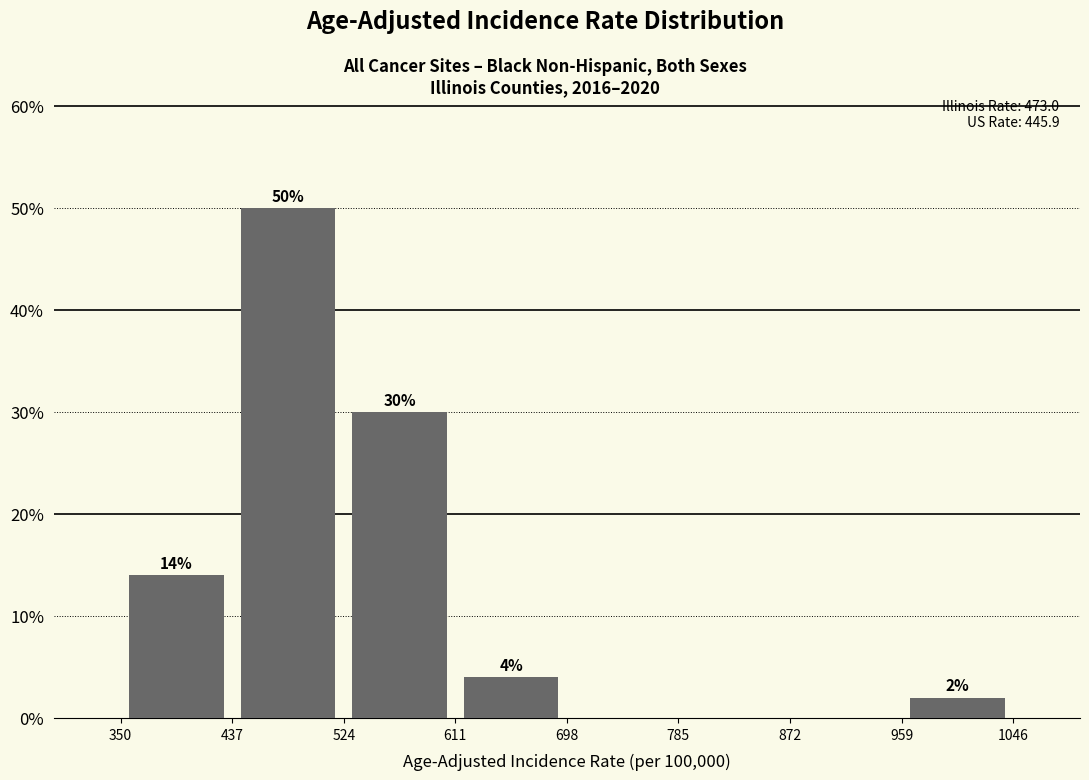

Which range on the x-axis has the tallest bar?

437 to 524